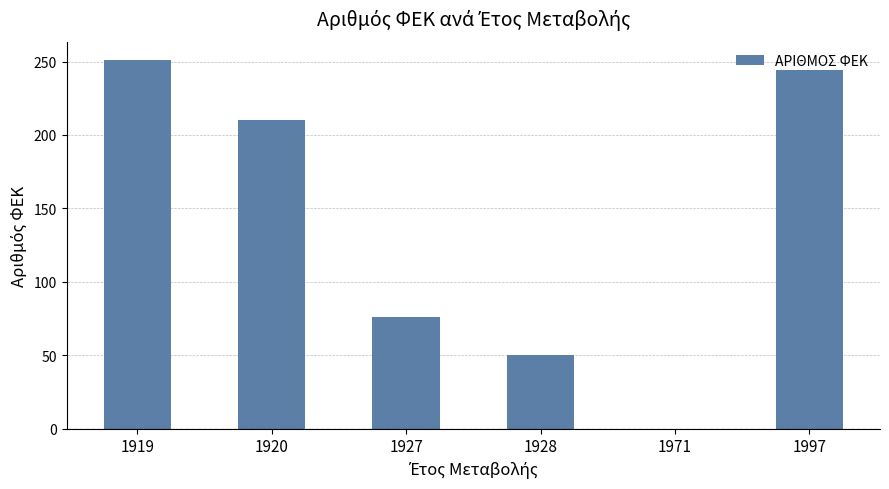

Between 1927 and 1997, which is larger?

1997